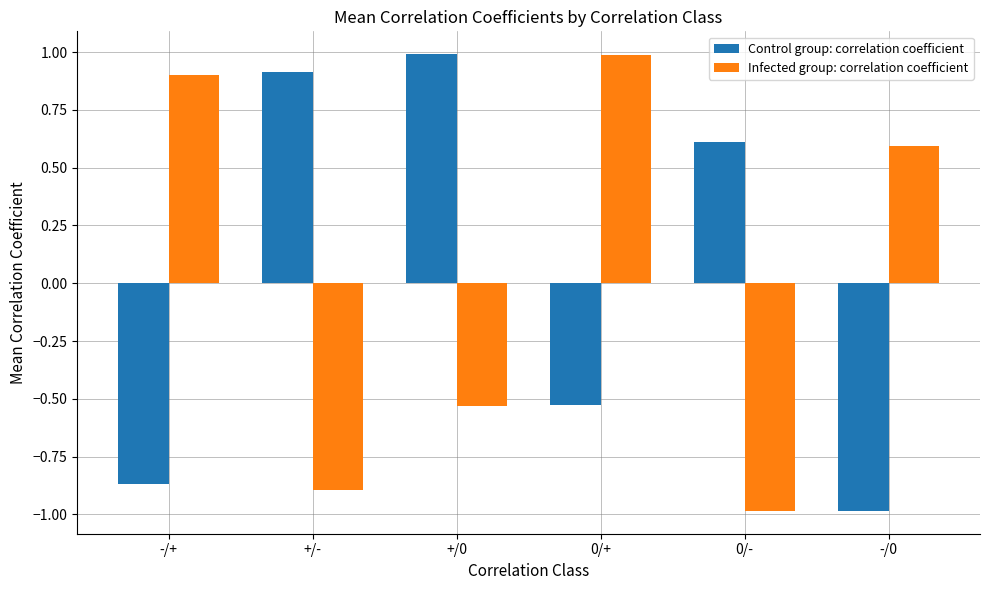

Rank the series at +/0 from highest to lowest value.

Control group: correlation coefficient, Infected group: correlation coefficient